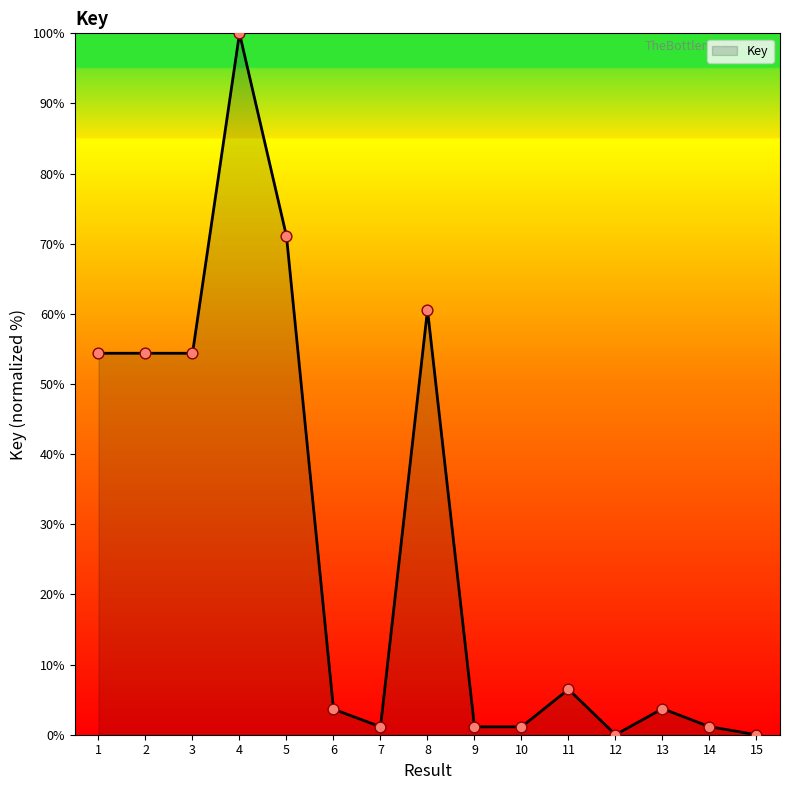

What is the change in value from 8 to 15?

-60.6